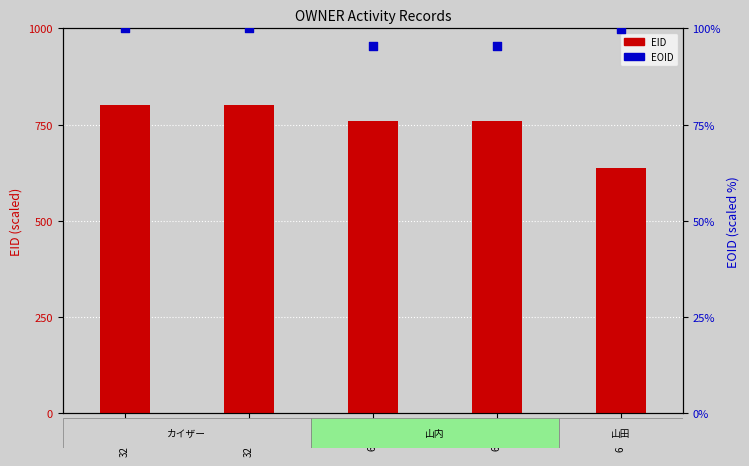

Which series contains the lowest Y value?

EOID